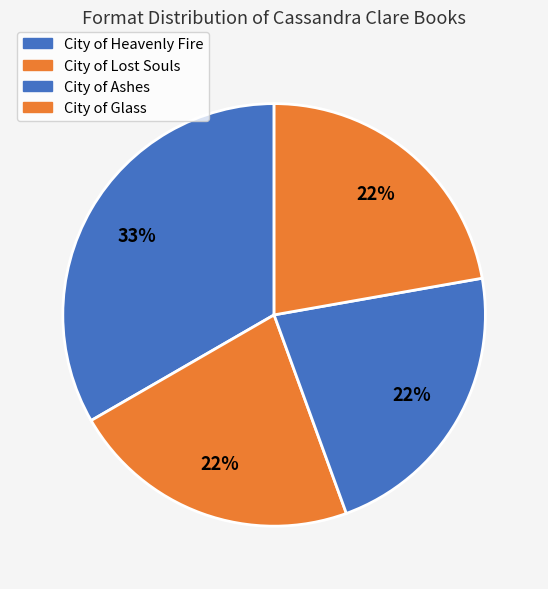

Rank the categories by value from lowest to highest.

City of Lost Souls, City of Ashes, City of Glass, City of Heavenly Fire